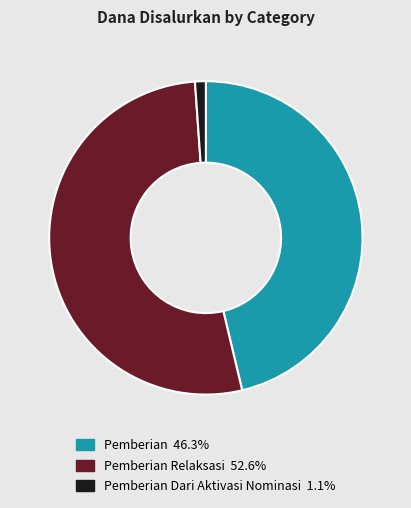

Is there any slice that represents more than half of the pie?

Yes